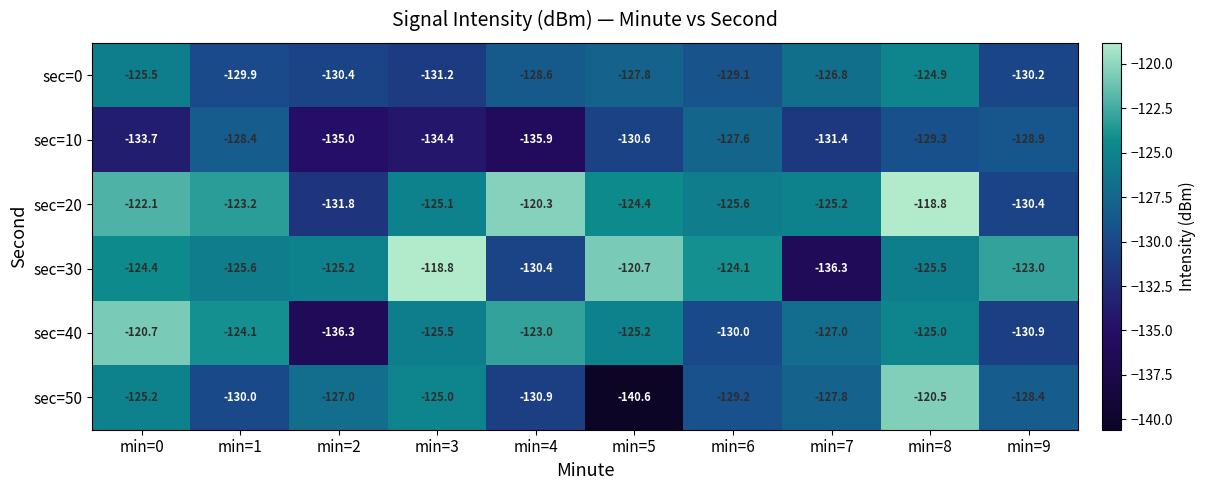

At min=8, list the series in order from smallest to largest.

sec=10, sec=30, sec=40, sec=0, sec=50, sec=20